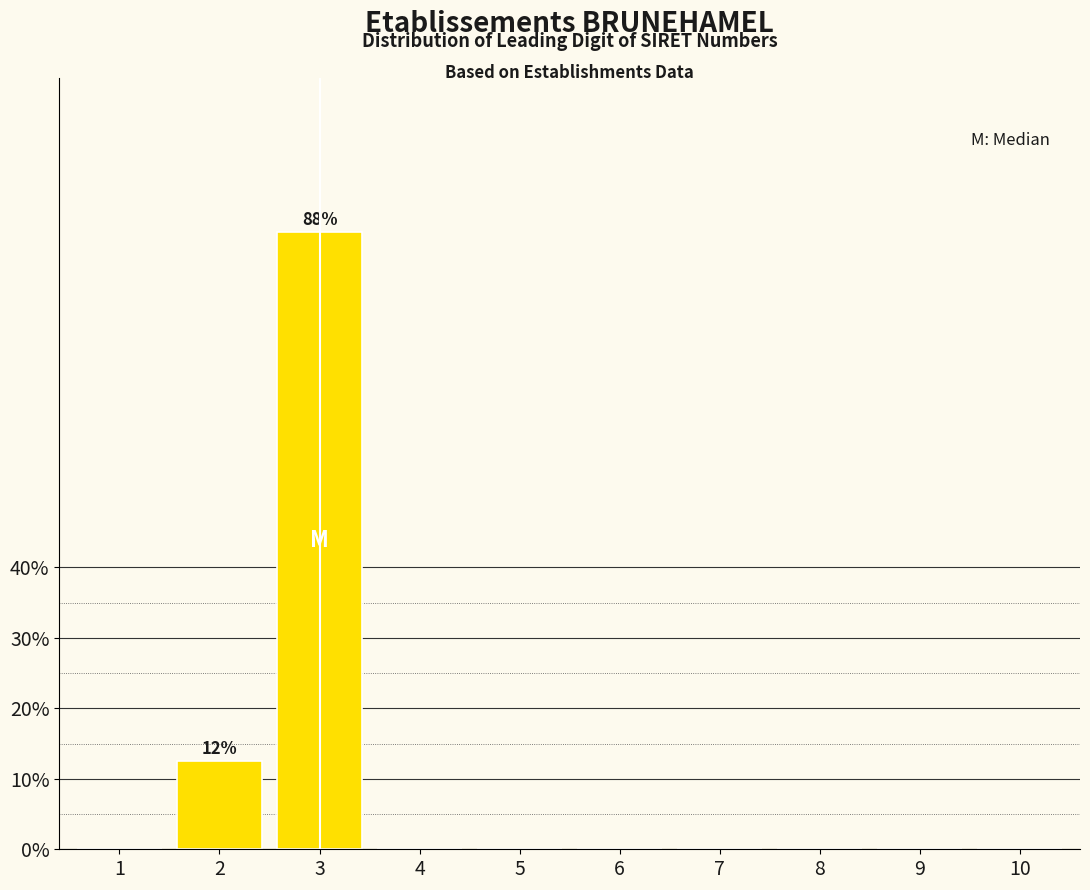

Reading left to right, what are all the values shown in this chart?

1=0.0	2=12.5	3=87.5	4=0.0	5=0.0	6=0.0	7=0.0	8=0.0	9=0.0	10=0.0